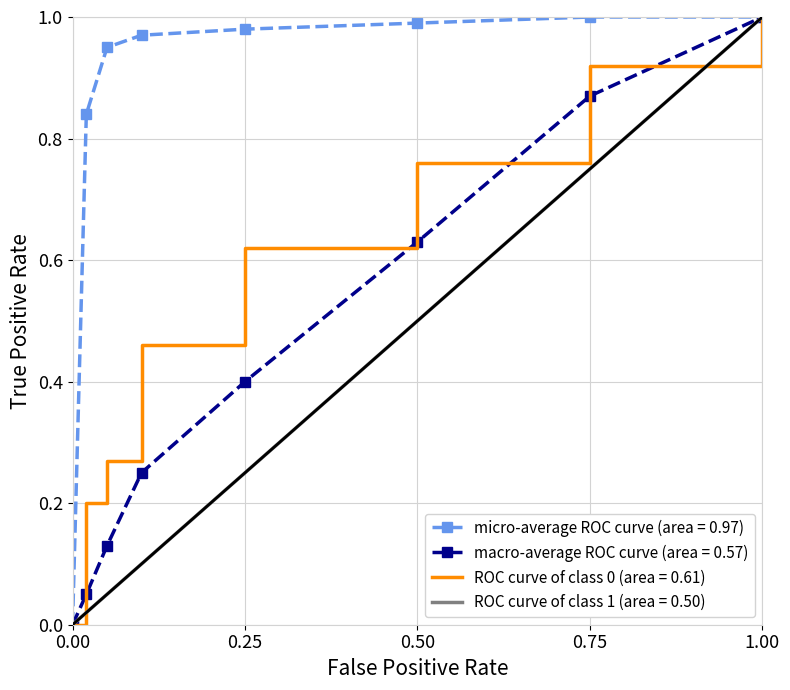

Which category has the highest value in the ROC curve of class 0 (area = 0.61) series?

1.00